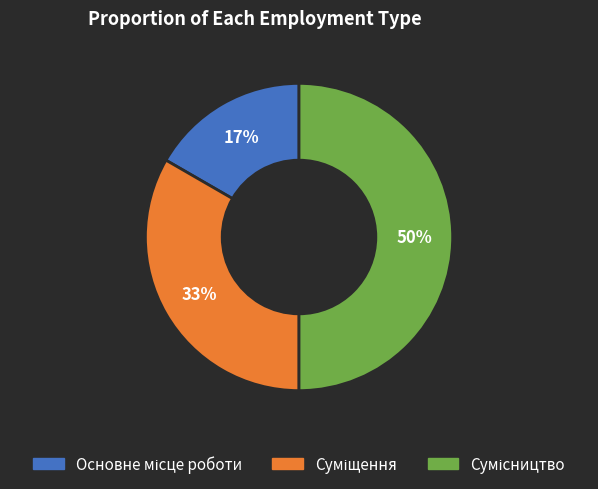

To the nearest percent, what is the difference between the largest and smallest slice percentages?

33%